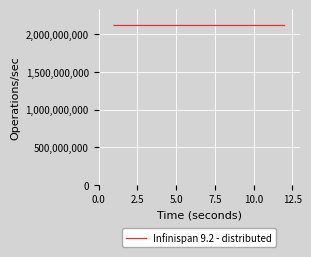

What is the minimum value shown in the chart?

2117894812